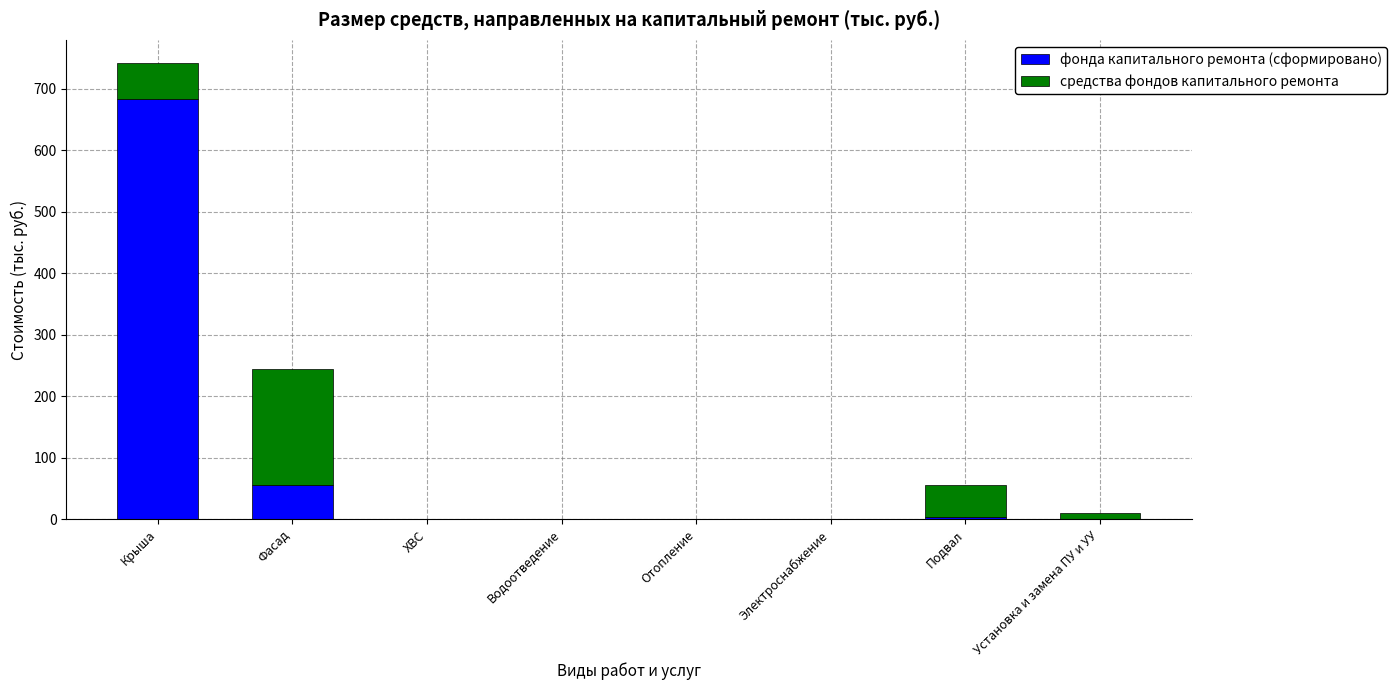

What is the maximum value for фонда капитального ремонта (сформировано)?

682.9